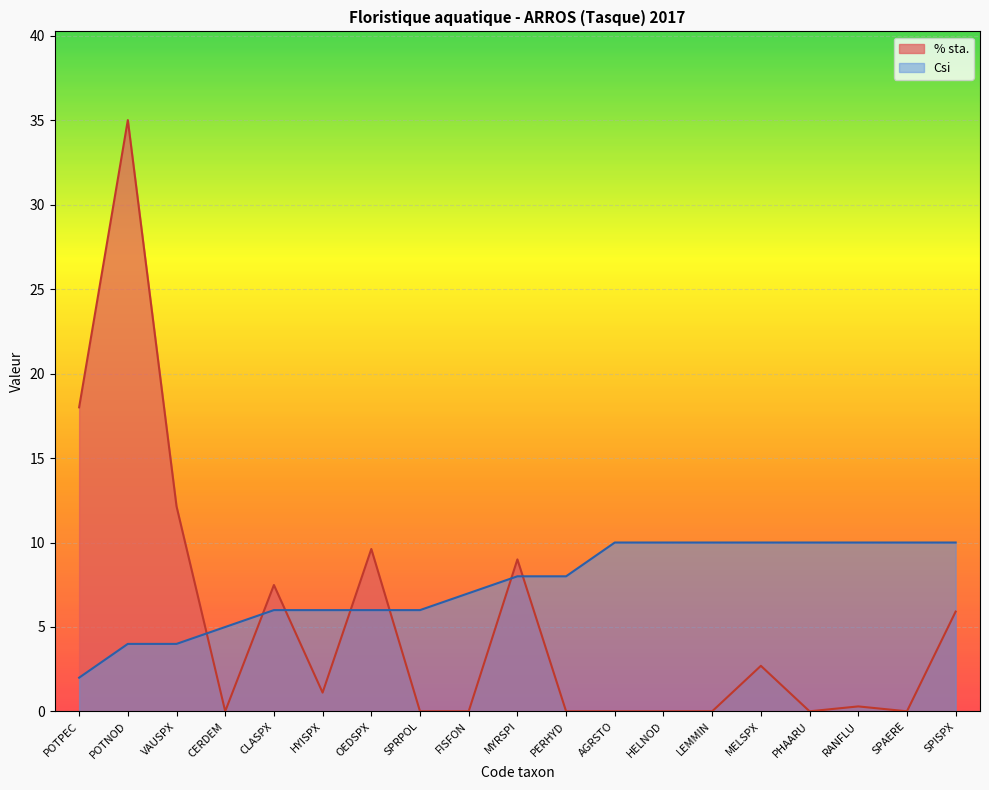

Which series has the largest range (max minus min)?

% sta.